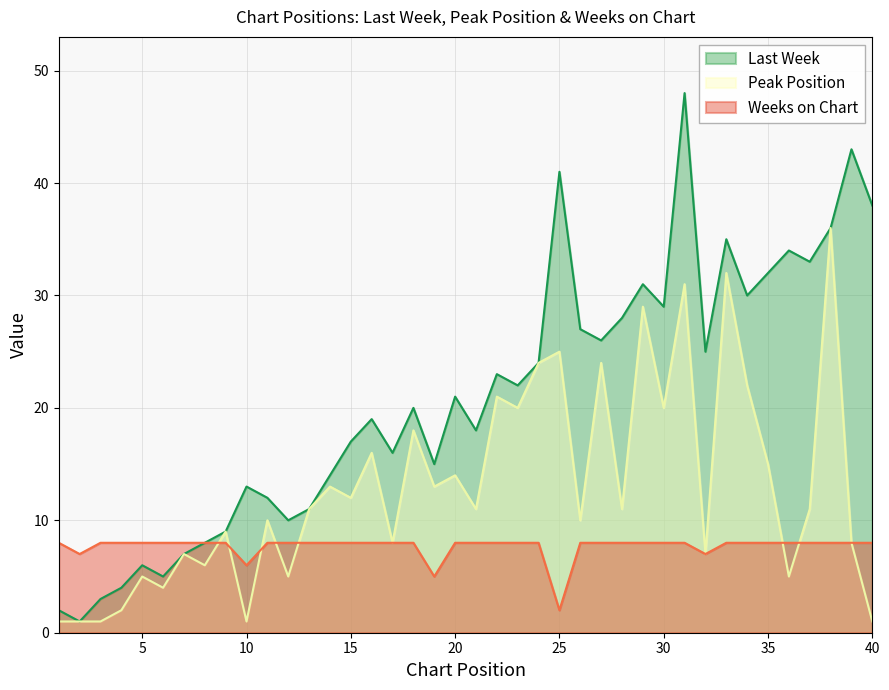

Which has a higher value, 30 or 15?

30